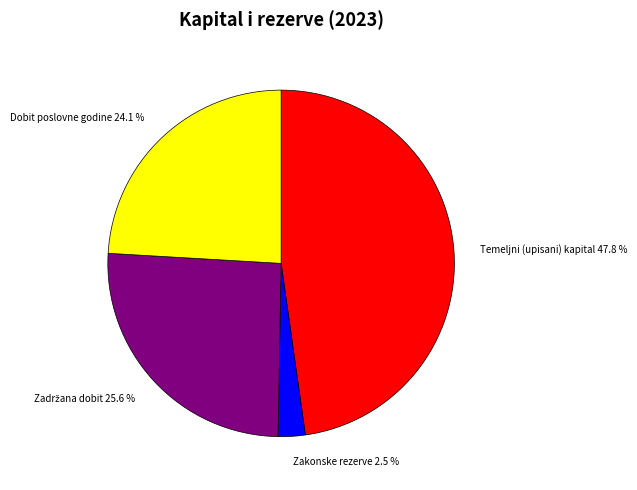

Which slice is the largest?

Temeljni (upisani) kapital